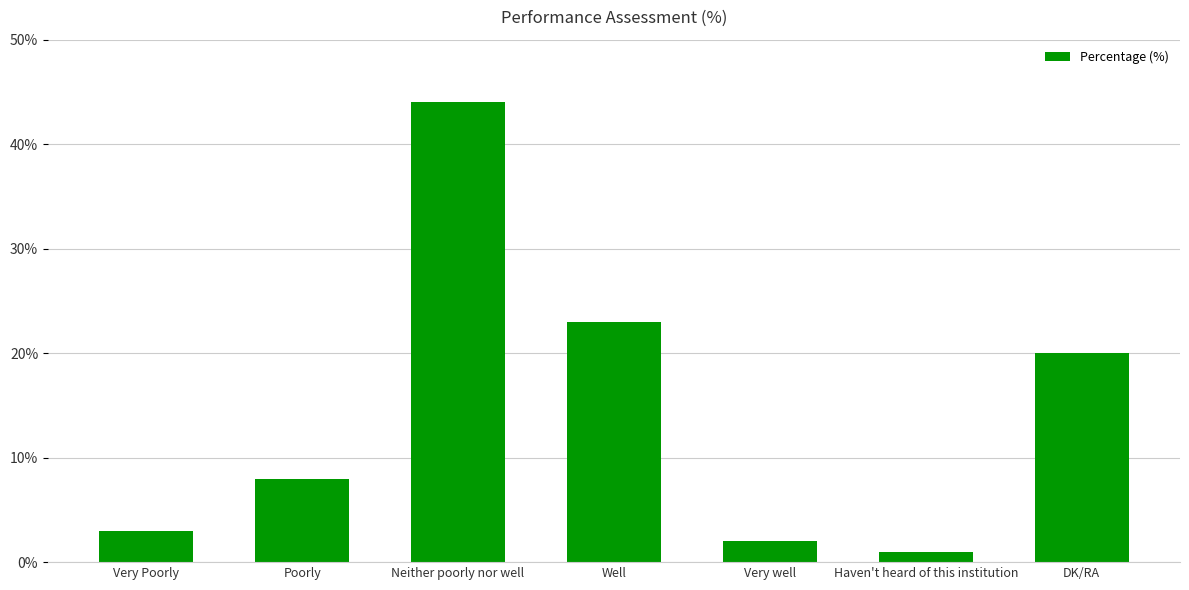

Does the chart contain stacked bars?

No